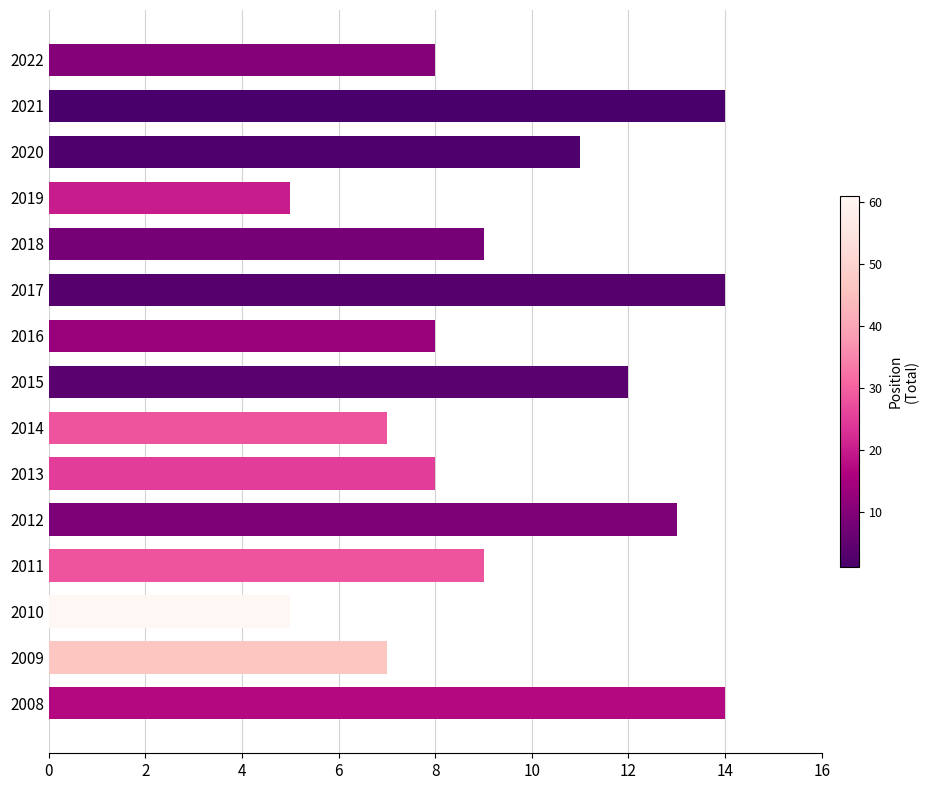

How many bars are there in total?

15